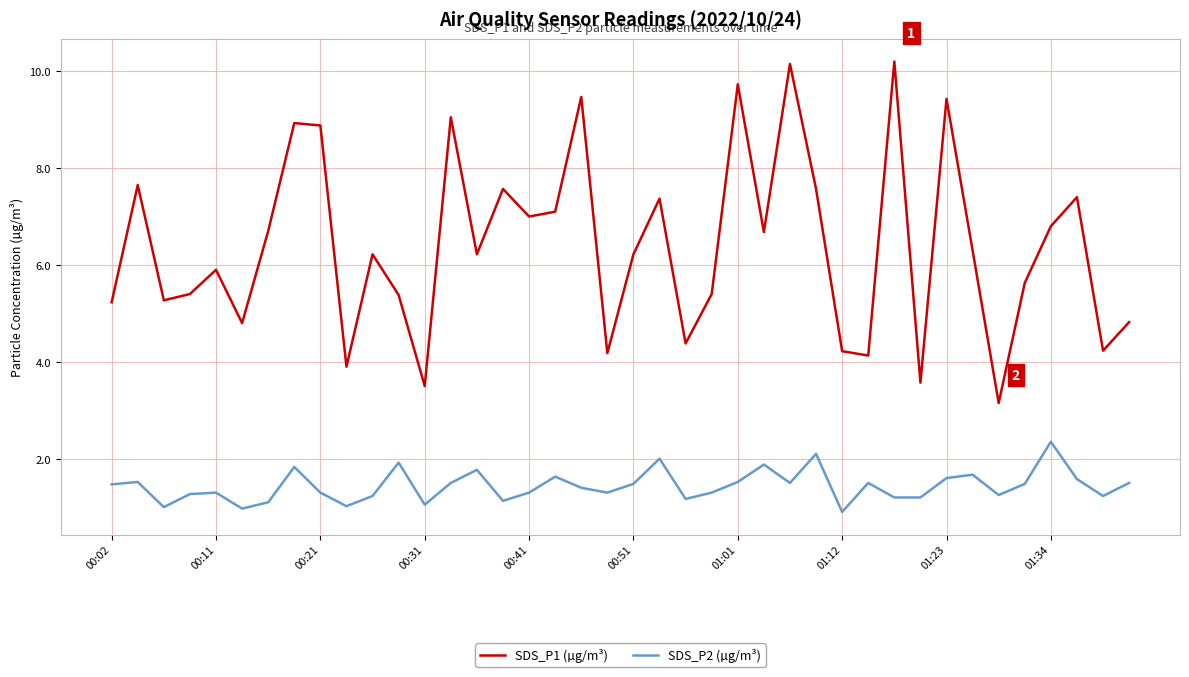

Which series has the largest range (max minus min)?

SDS_P1 (µg/m³)